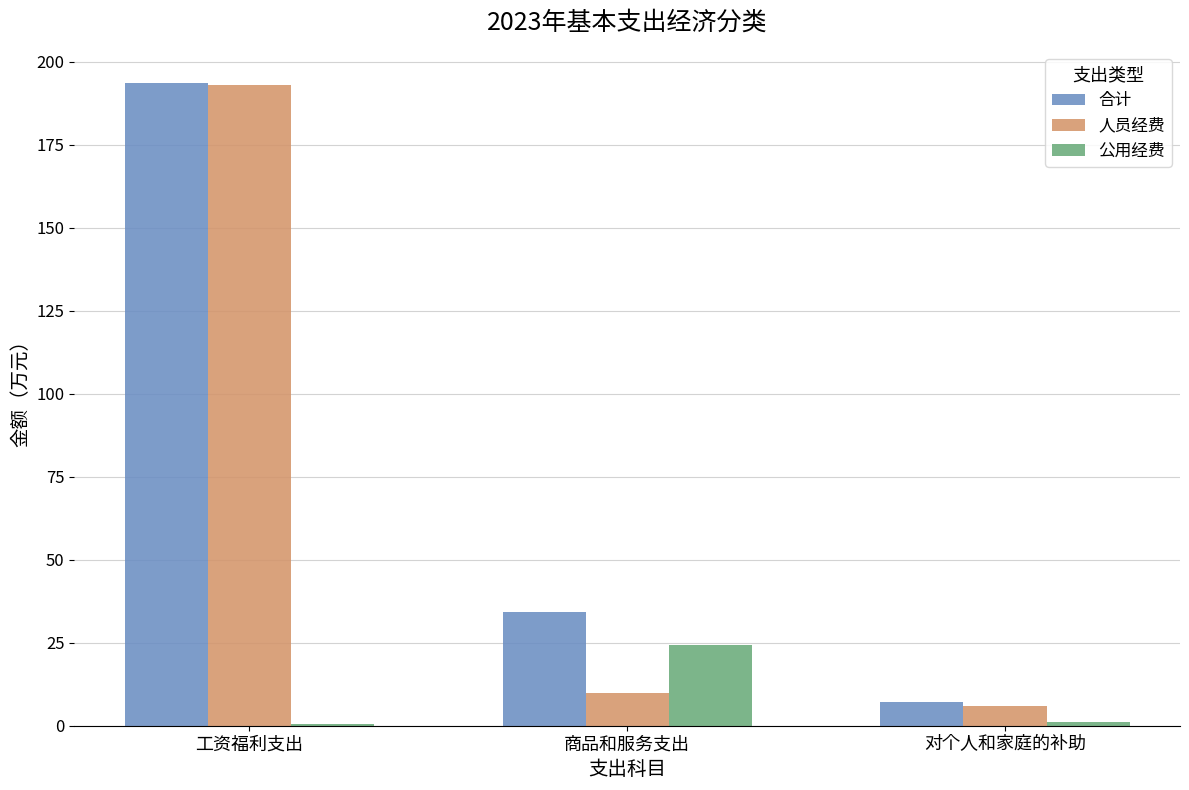

Which series changed the most between 工资福利支出 and 对个人和家庭的补助?

人员经费